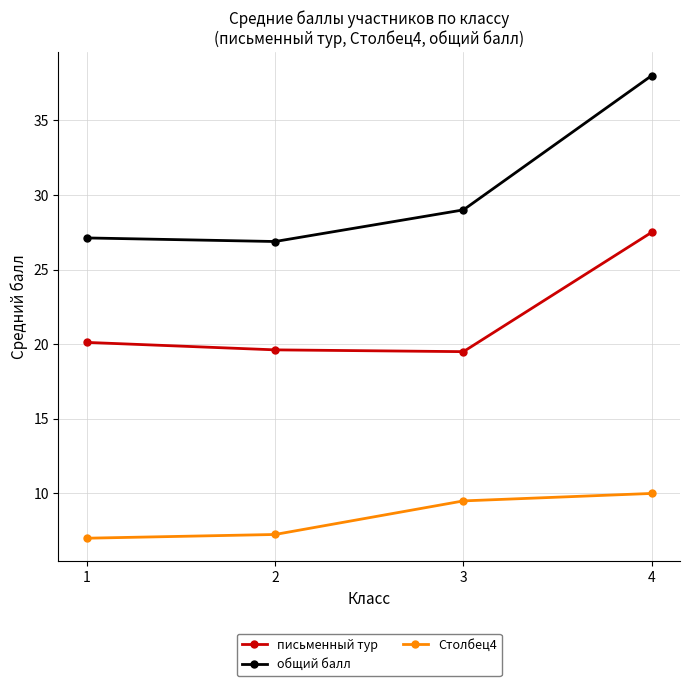

The письменный тур series shows 19.5 at 3. True or false?

True